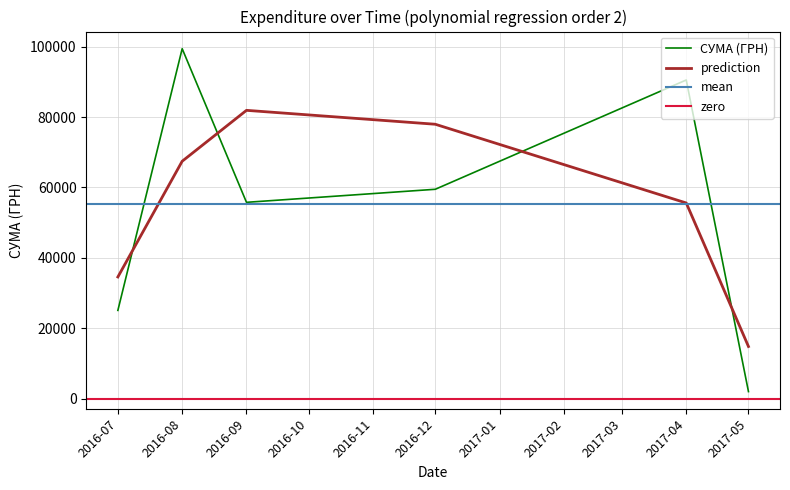

What is the change in value from 19 to 28?

-28995.6